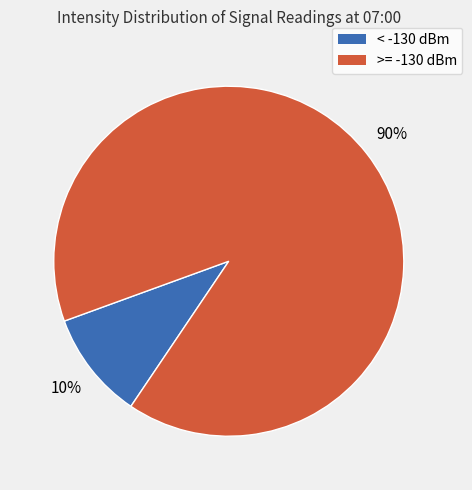

To the nearest percent, what is the difference between the largest and smallest slice percentages?

80%